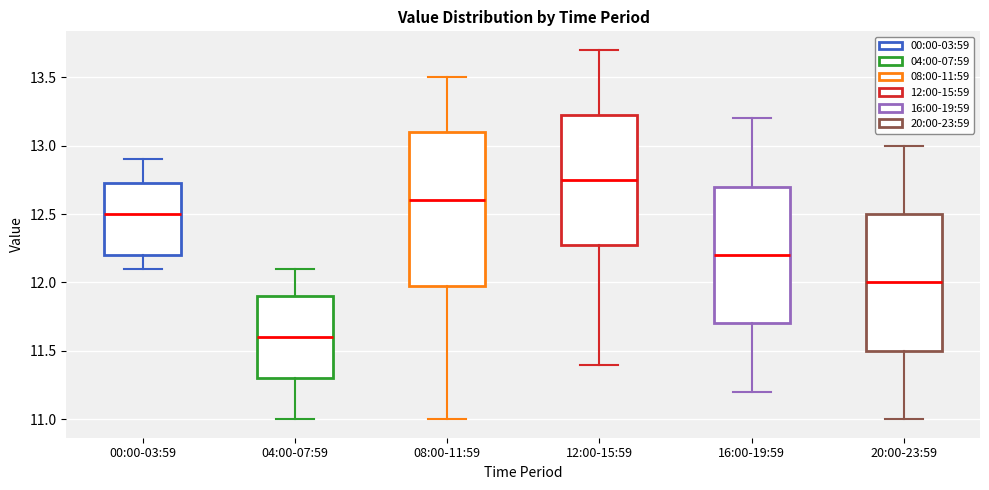

Comparing the boxes themselves (not the whiskers), which one is the tallest?

08:00-11:59